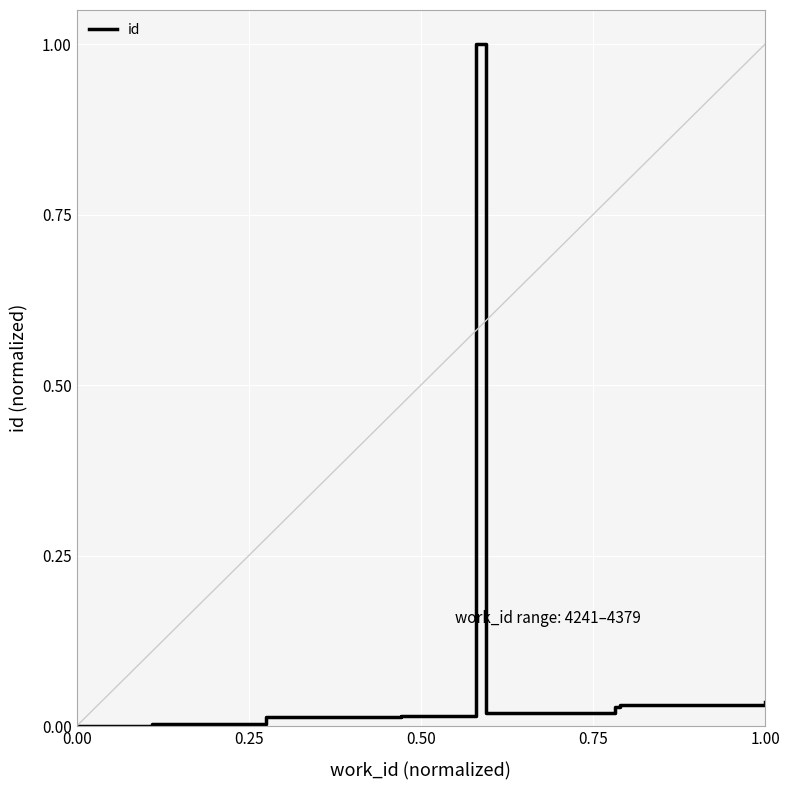

What is the difference between the maximum and minimum values?

1.0